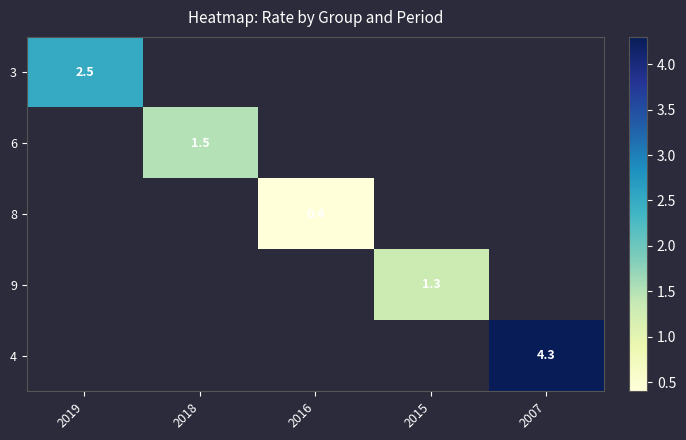

Is it true that 8 equals 0.1 at 2016?

False